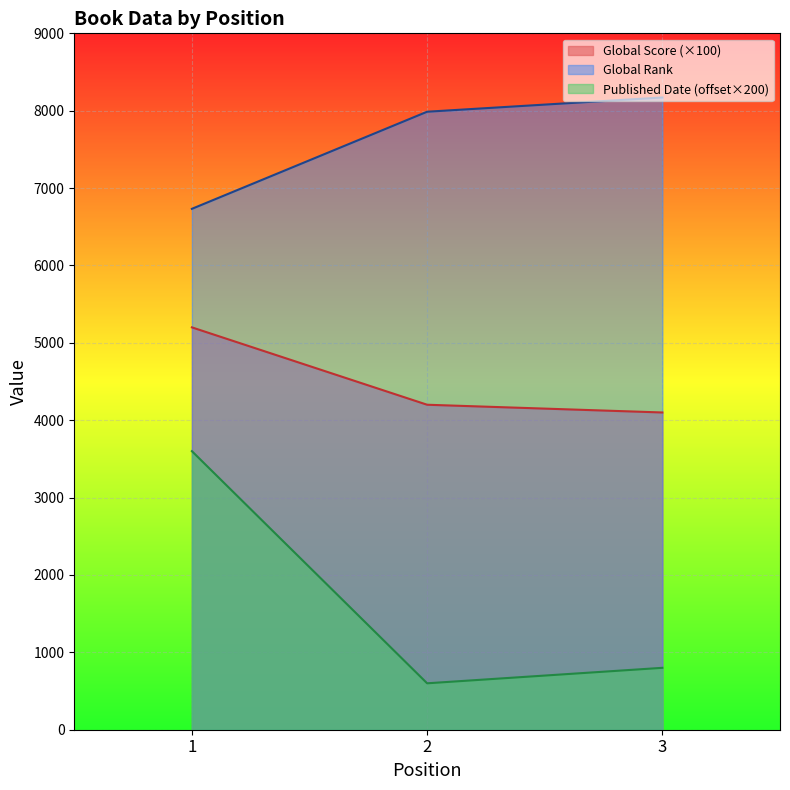

Is the value of Global Score at 1 greater than the value of Global Rank at 1?

No